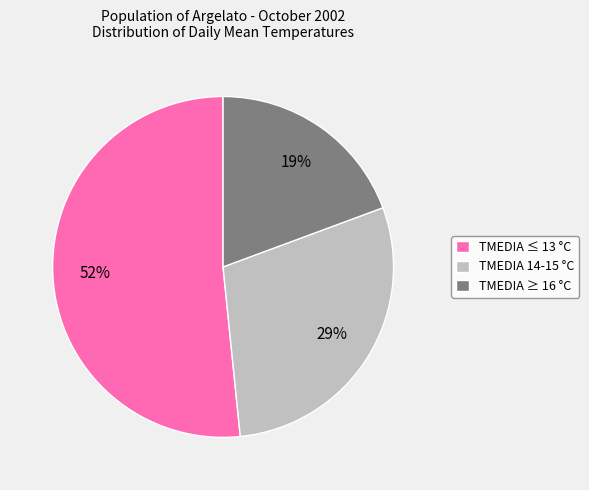

Is it true that TMEDIA ≤ 13 °C is 52% of the pie?

True